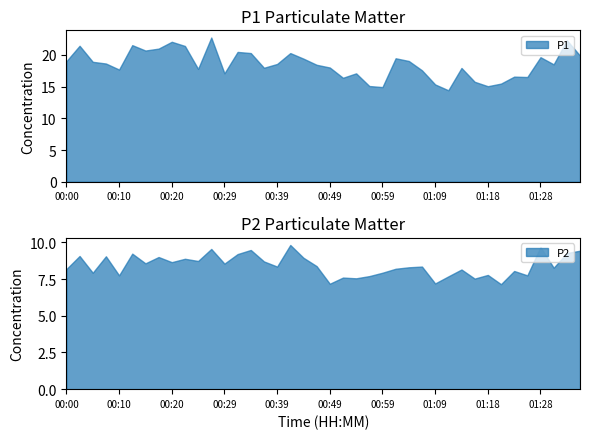

Between 00:22 and 00:42, which series saw the biggest shift?

P1